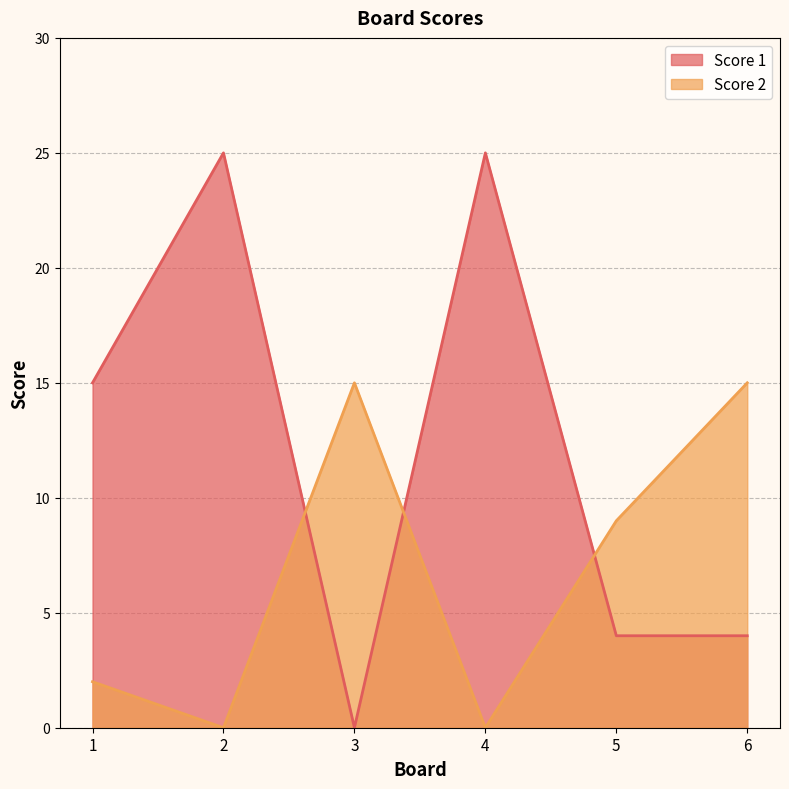

The value of Score 1 at 3 is 13. True or false?

False